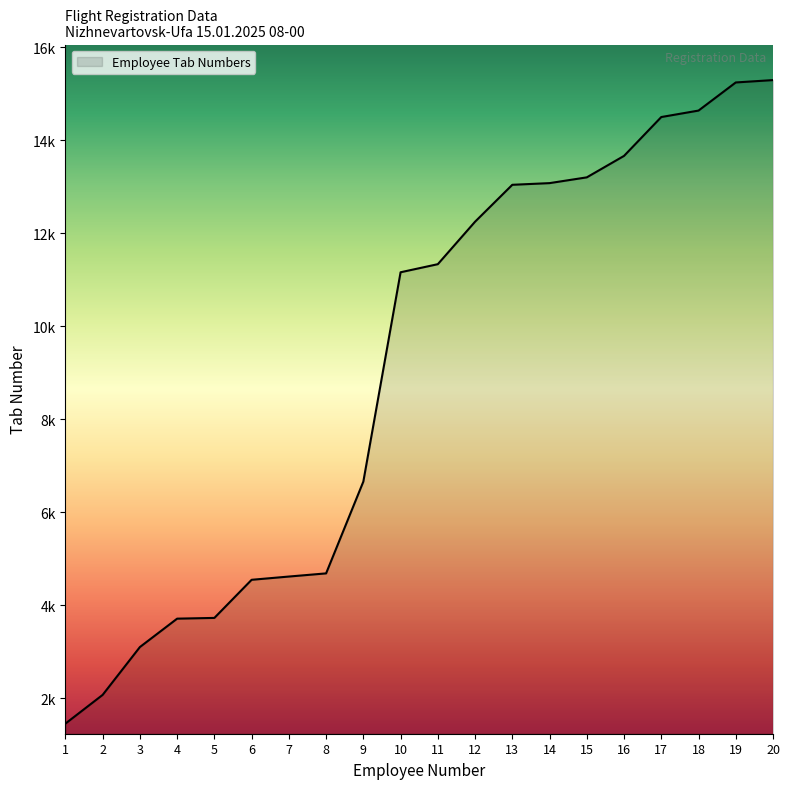

Is this an area chart (filled region under the line)?

Yes